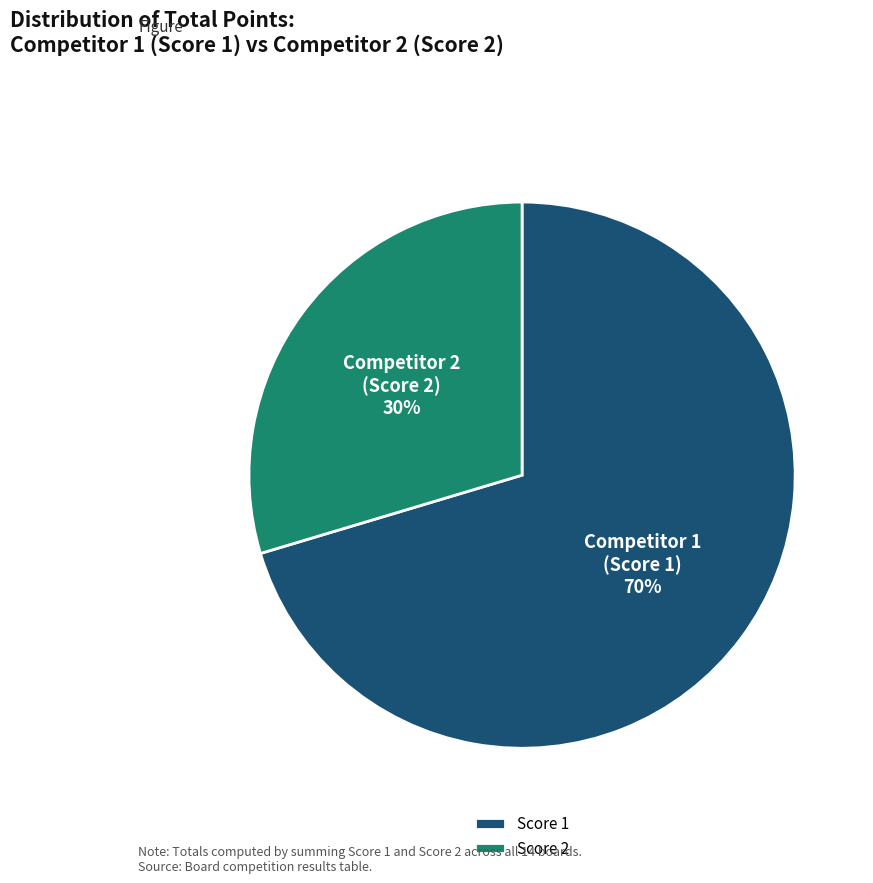

How many slices are in this pie chart?

2